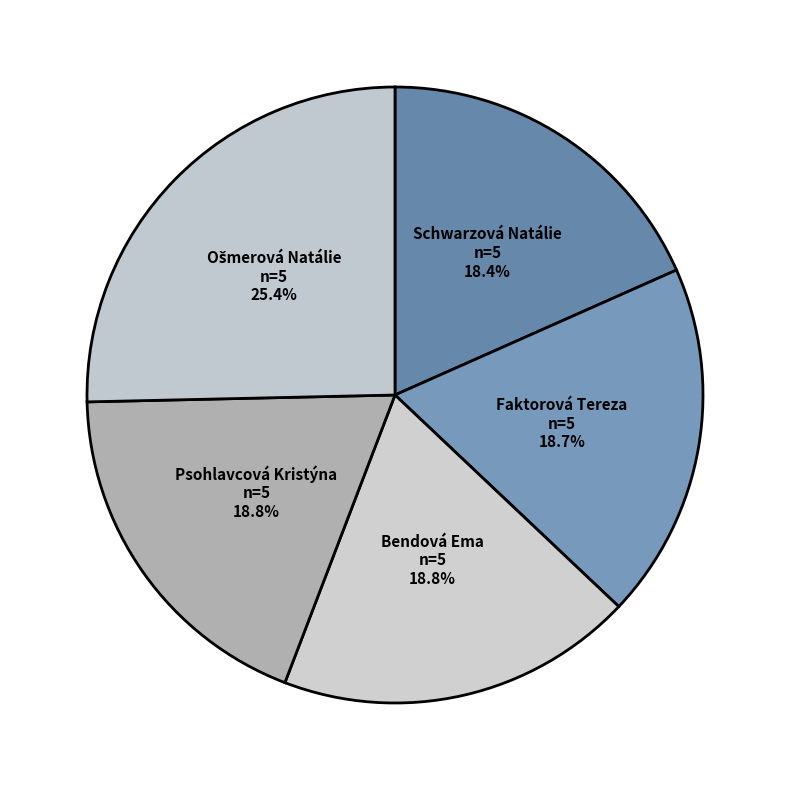

True or false: Schwarzová Natálie accounts for 33% of the total.

False